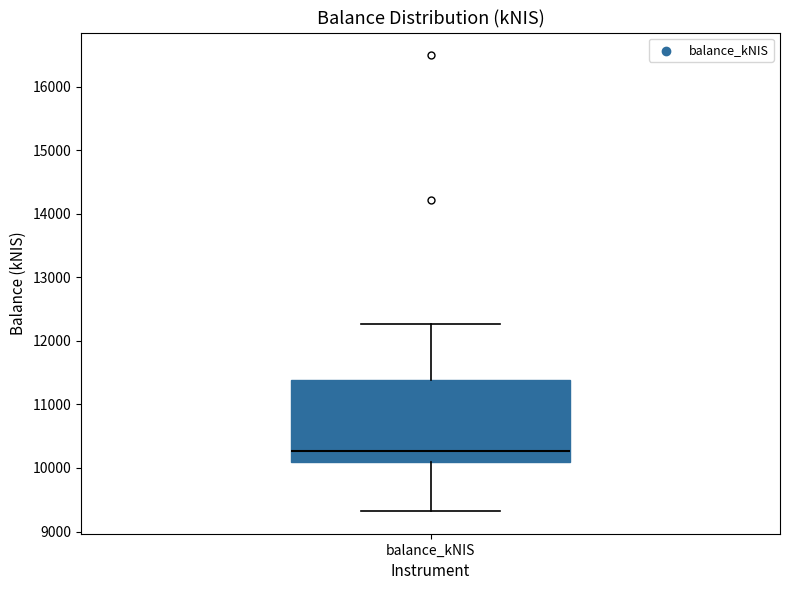

Where is the lower edge of the box for balance_kNIS on the y-axis? The values are not printed on the chart, so give them approximately, as read against the axis.

10100